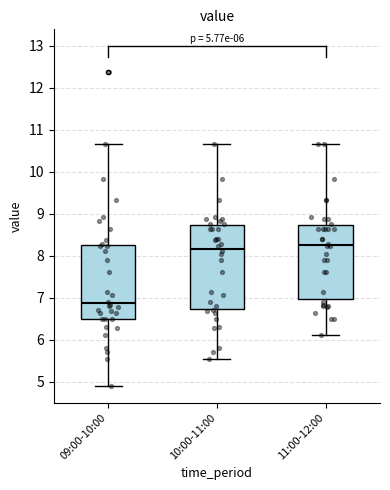

Comparing the boxes themselves (not the whiskers), which one is the tallest?

10:00-11:00